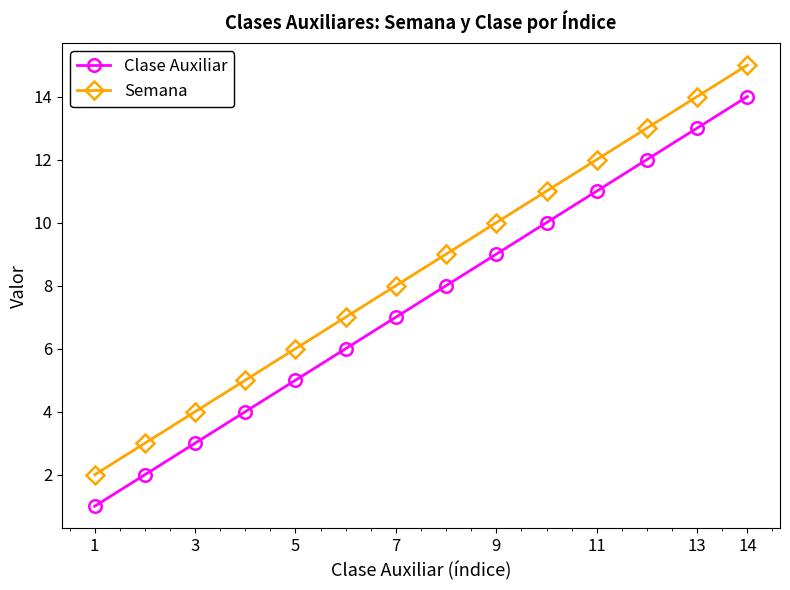

Which series has the largest total across all categories?

Semana